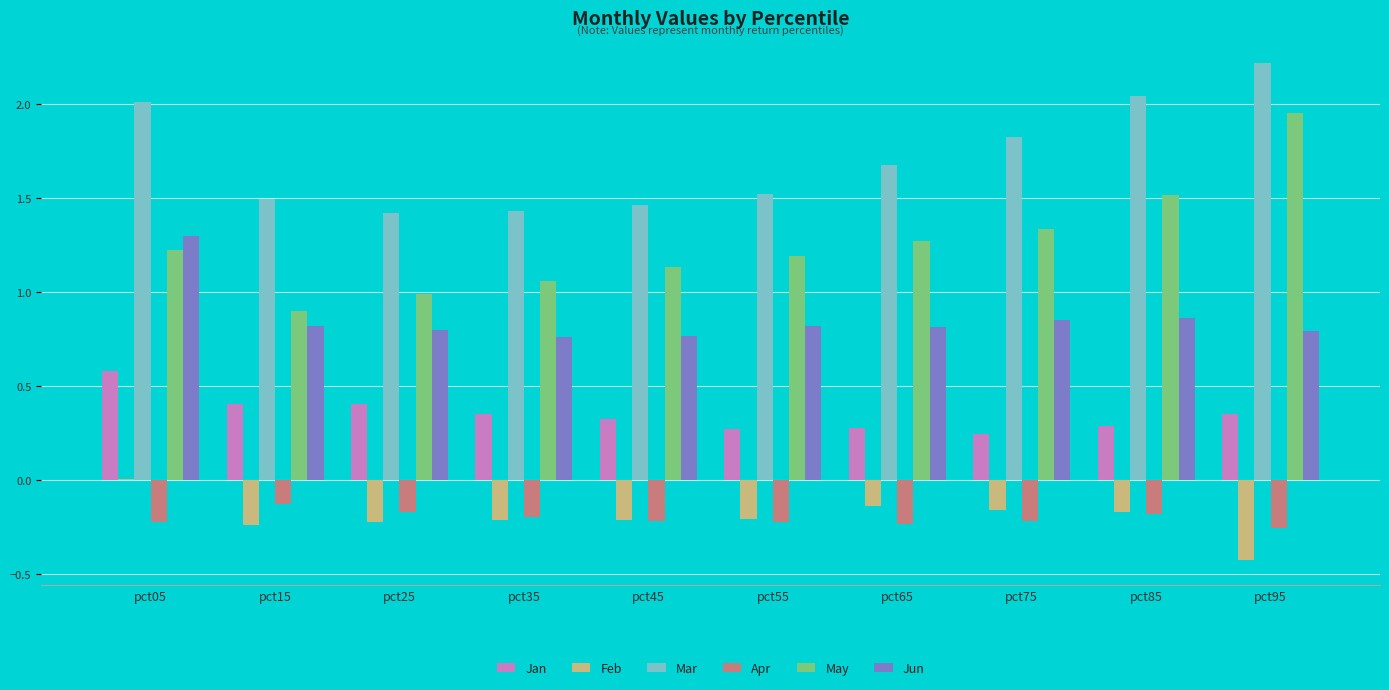

At which label does Jan reach its peak?

pct05